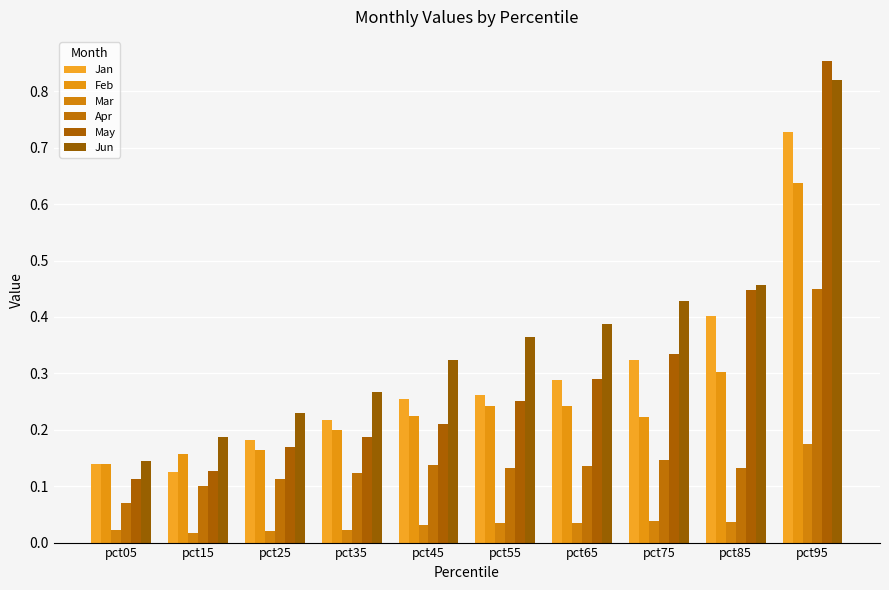

Is it true that Feb equals 0.3 at pct35?

False